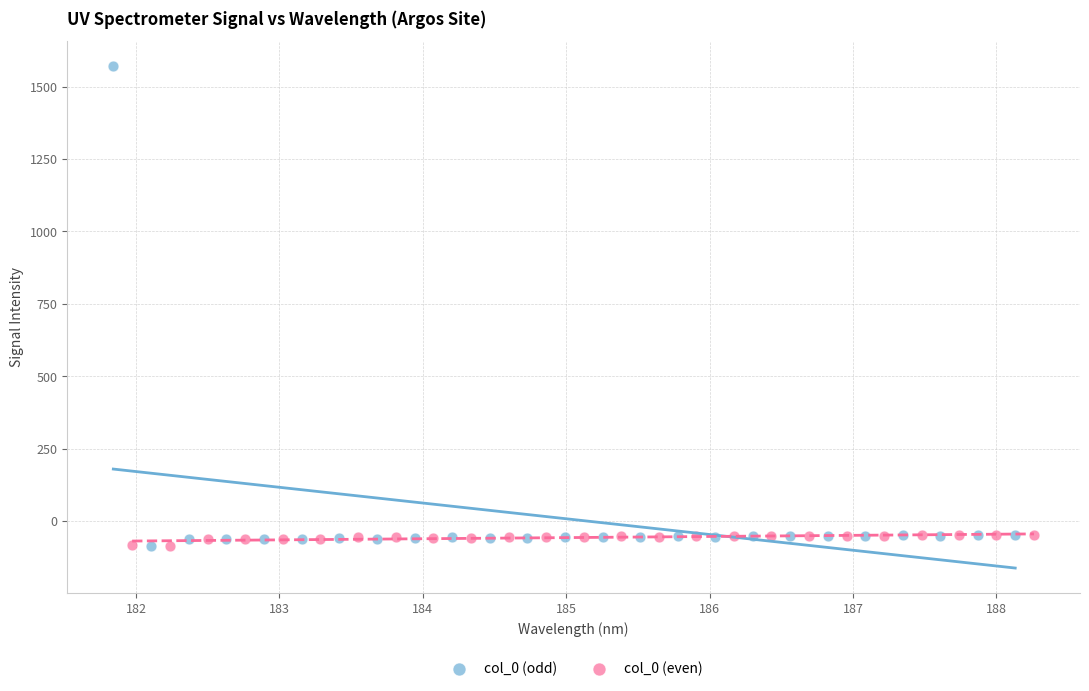

Which series contains the highest Y value?

col_0 (odd)